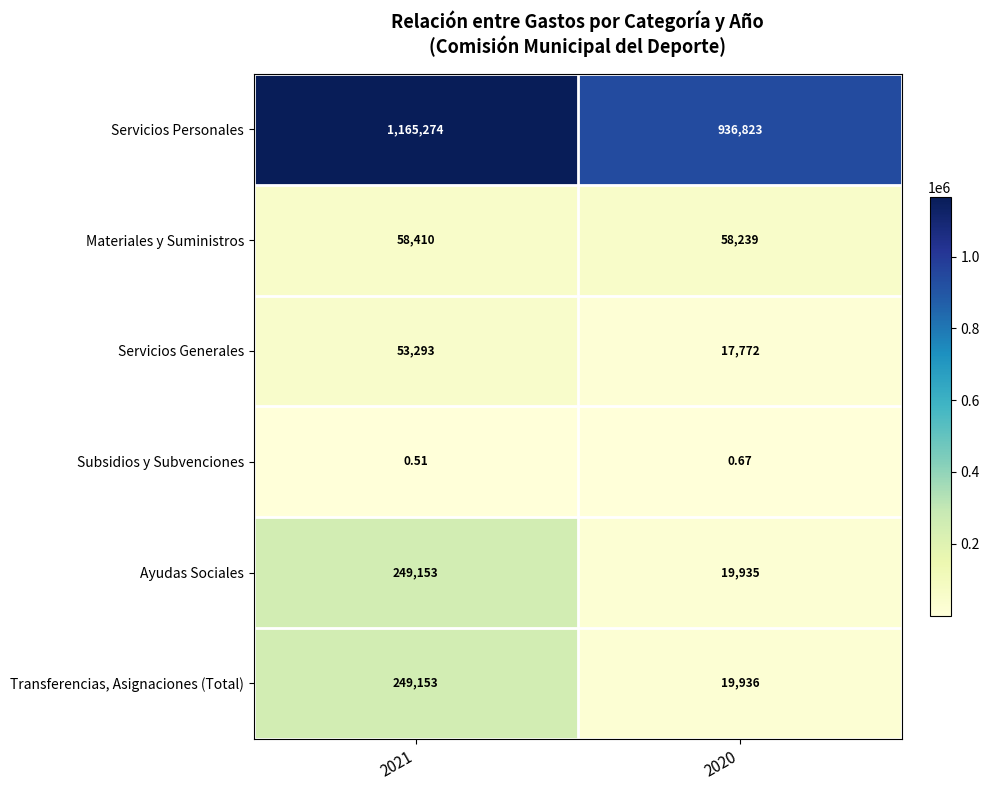

Which series has the widest spread of values?

Ayudas Sociales